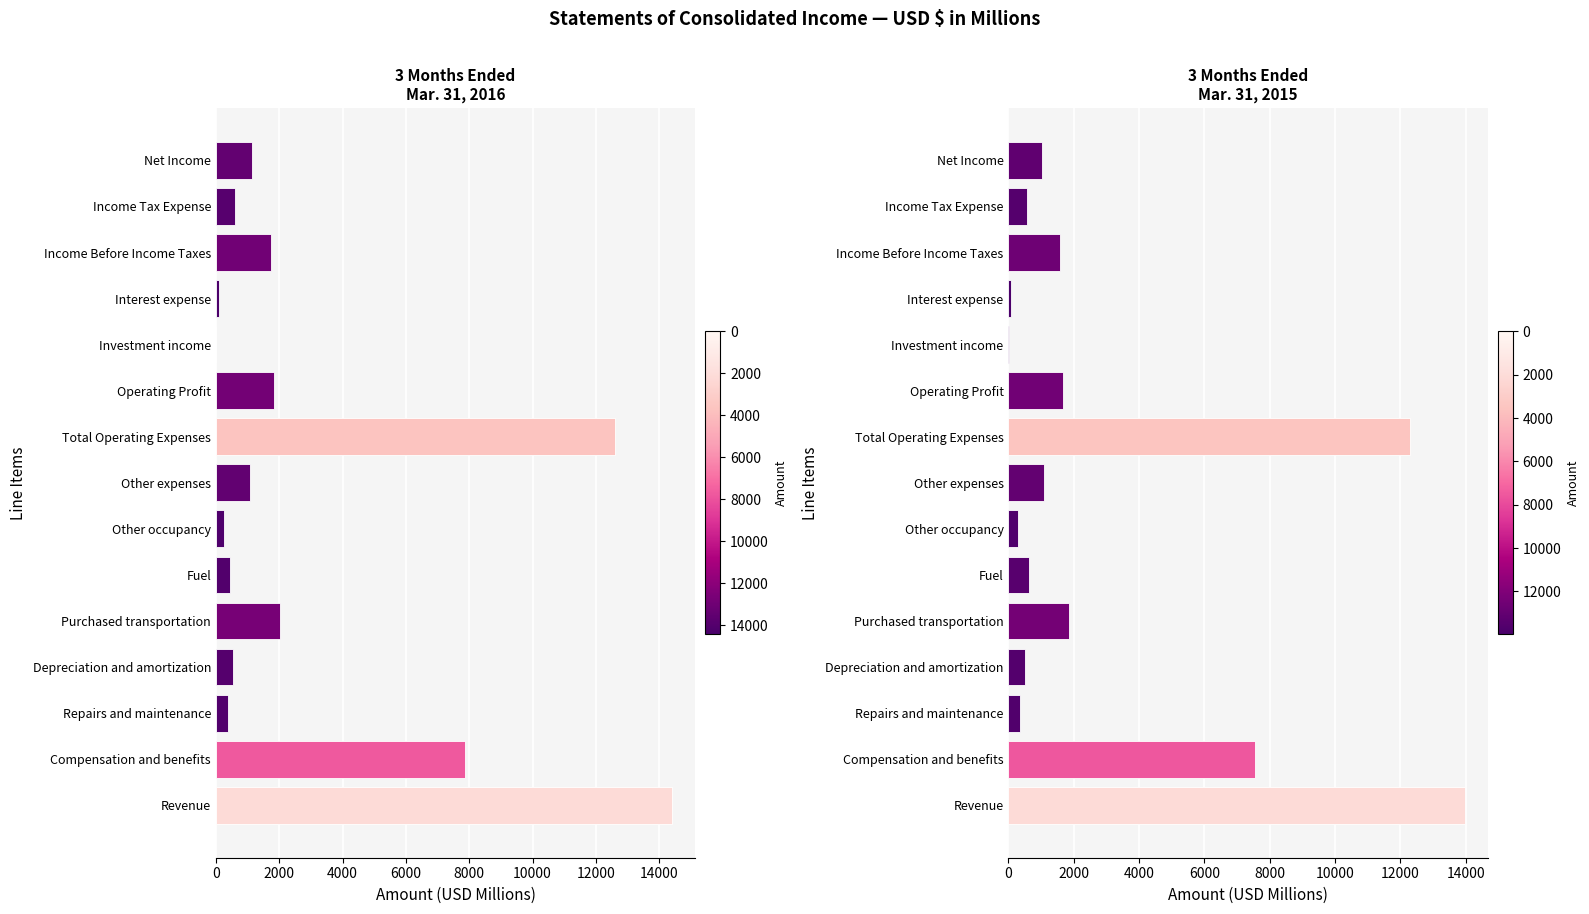

What is the difference between the maximum and minimum values in the Mar. 31, 2016 series?

14401